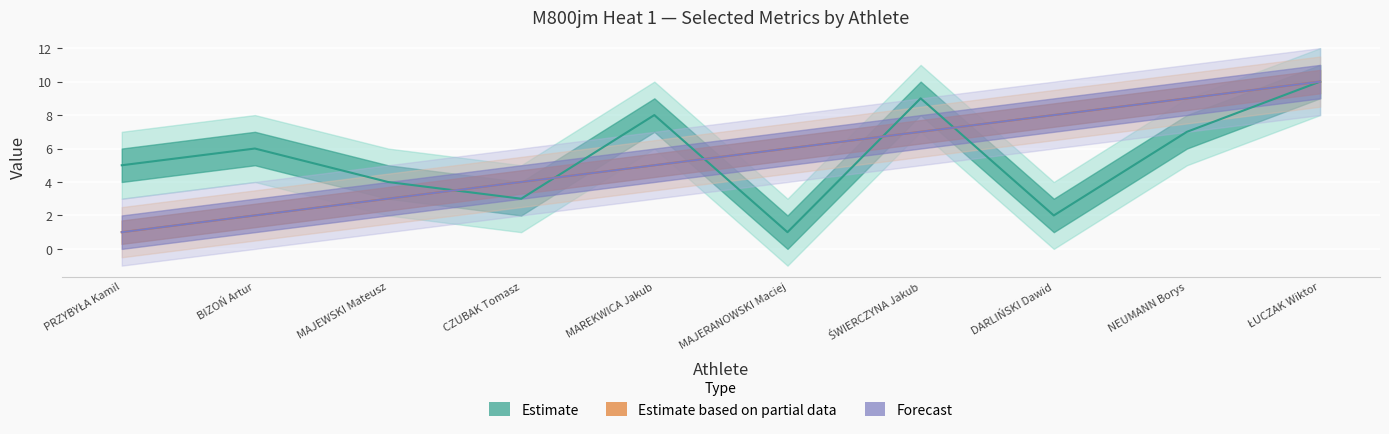

At which label is Miejsce closest to 5?

MAREKWICA Jakub